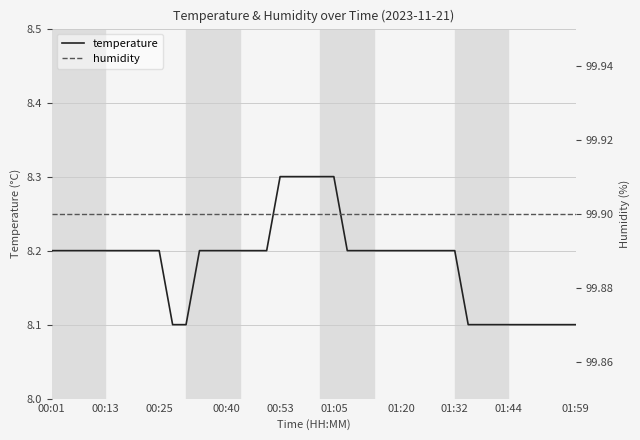

Reading right to left, list all the values displayed in this chart.

temperature: 8.1	8.1	8.1	8.1	8.1	8.1	8.1	8.1	8.1	8.2	8.2	8.2	8.2	8.2	8.2	8.2	8.2	8.2	8.3	8.3	8.3	8.3	8.3	8.2	8.2	8.2	8.2	8.2	8.2	8.1	8.1	8.2	8.2	8.2	8.2	8.2	8.2	8.2	8.2	8.2
humidity: 99.9	99.9	99.9	99.9	99.9	99.9	99.9	99.9	99.9	99.9	99.9	99.9	99.9	99.9	99.9	99.9	99.9	99.9	99.9	99.9	99.9	99.9	99.9	99.9	99.9	99.9	99.9	99.9	99.9	99.9	99.9	99.9	99.9	99.9	99.9	99.9	99.9	99.9	99.9	99.9